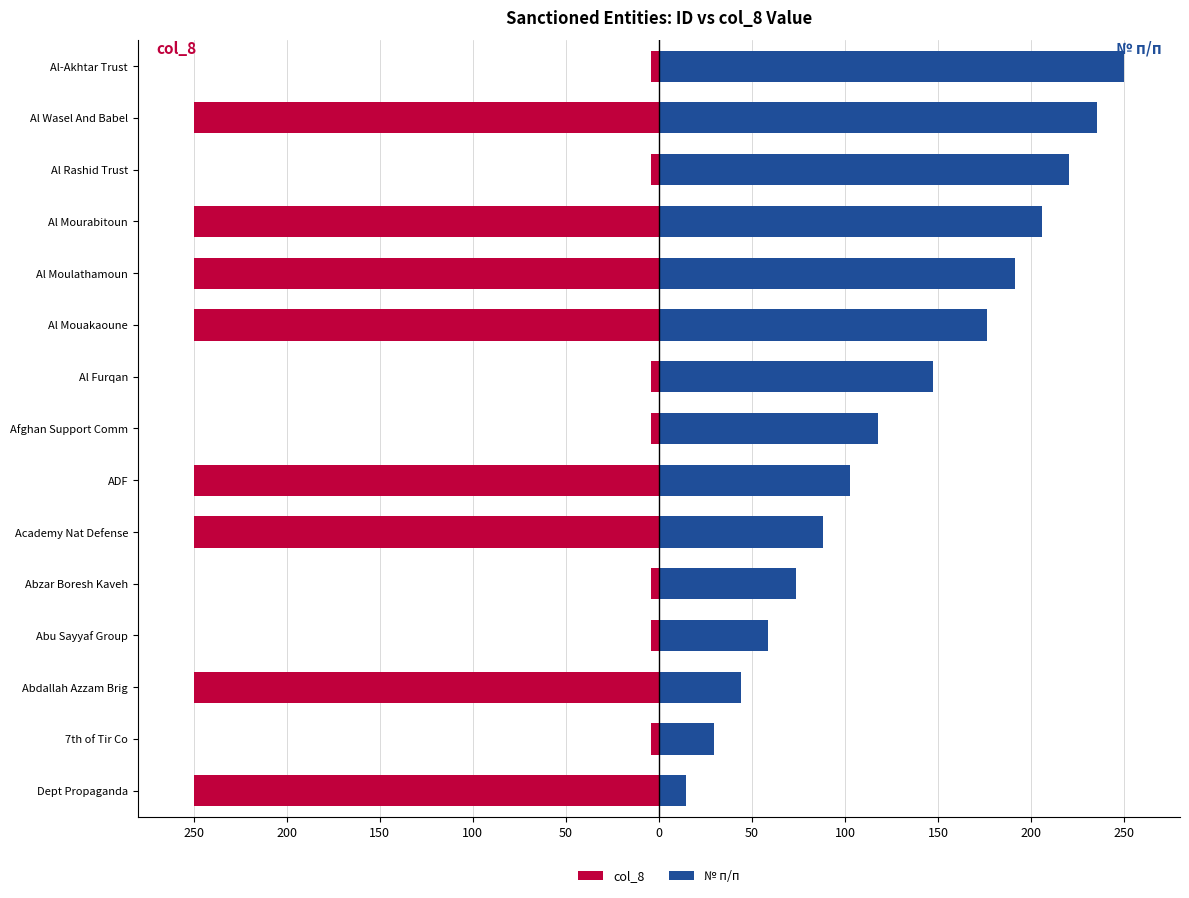

What is the minimum value shown in the chart?

-250.0